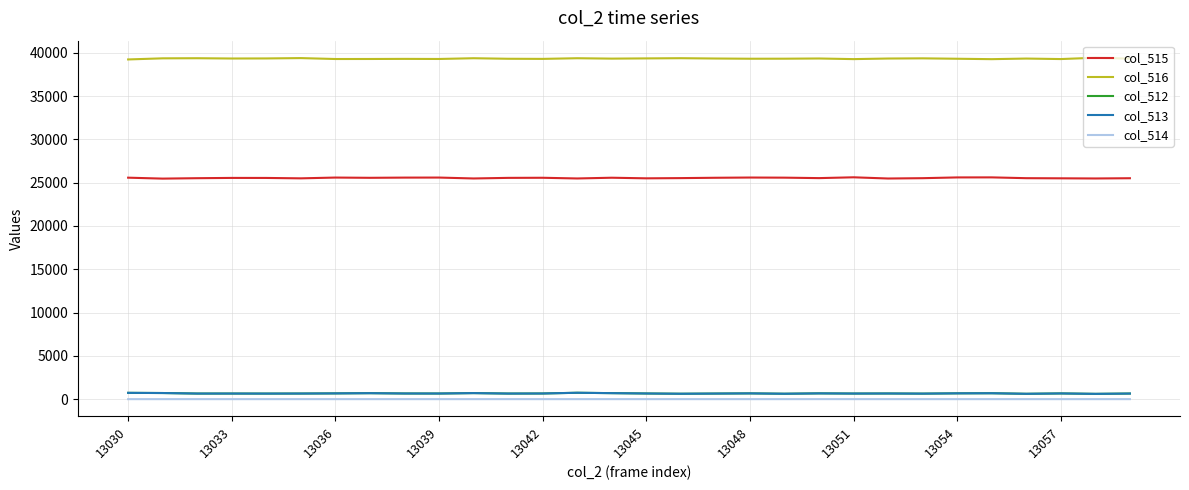

Which series has the largest total across all categories?

col_516